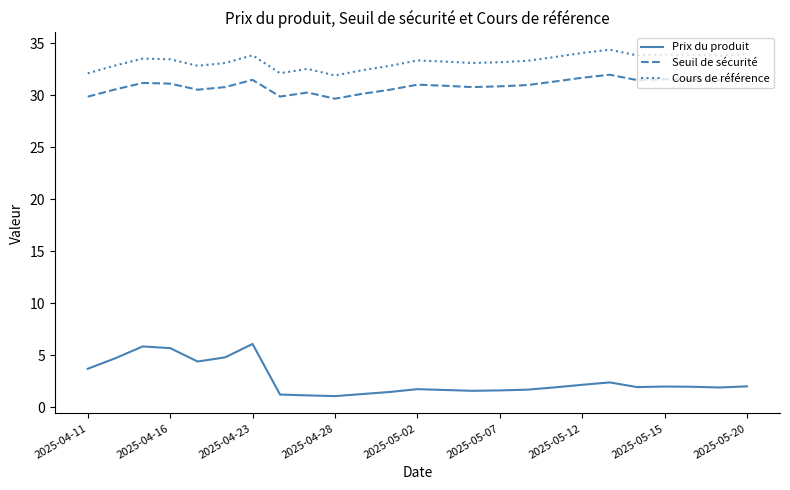

True or false: Cours de référence and Seuil de sécurité intersect in this chart.

False